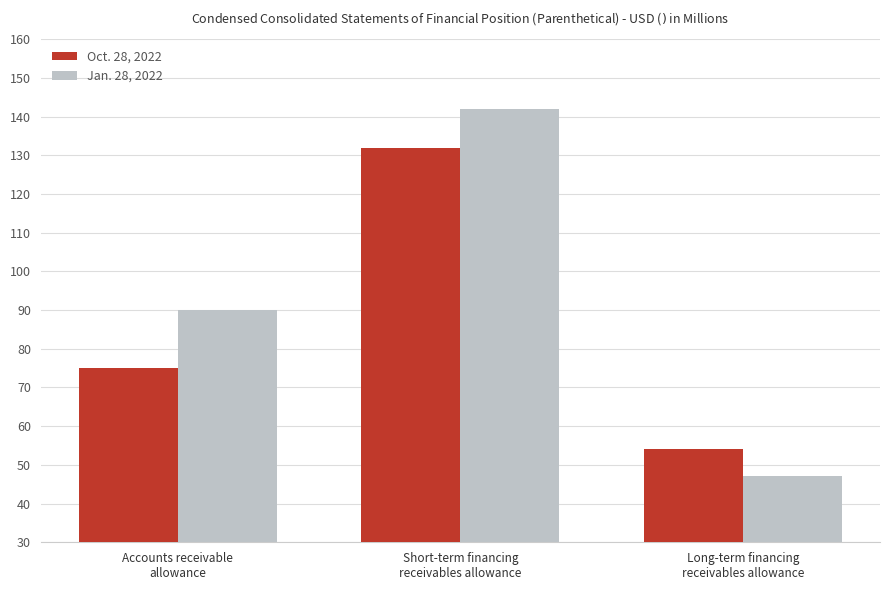

What is the value of the Jan. 28, 2022 bar at the 1st from the left?

90